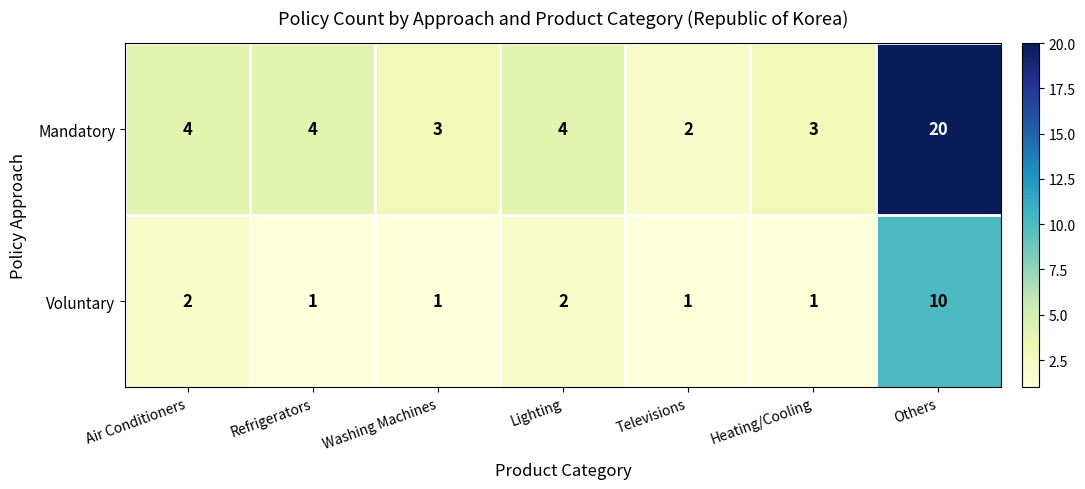

Which category has the highest value in the Mandatory series?

Others